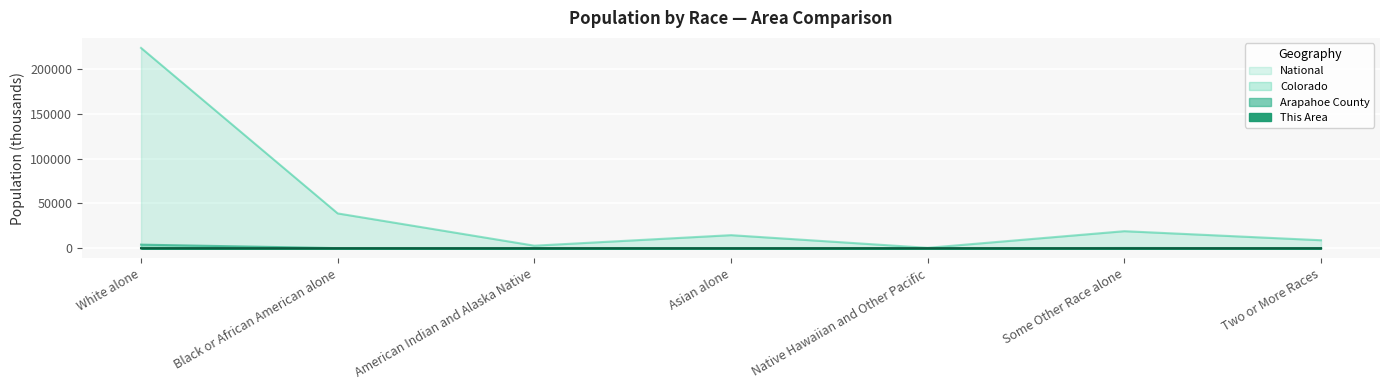

What is the label of the 7th point from the right?

White alone